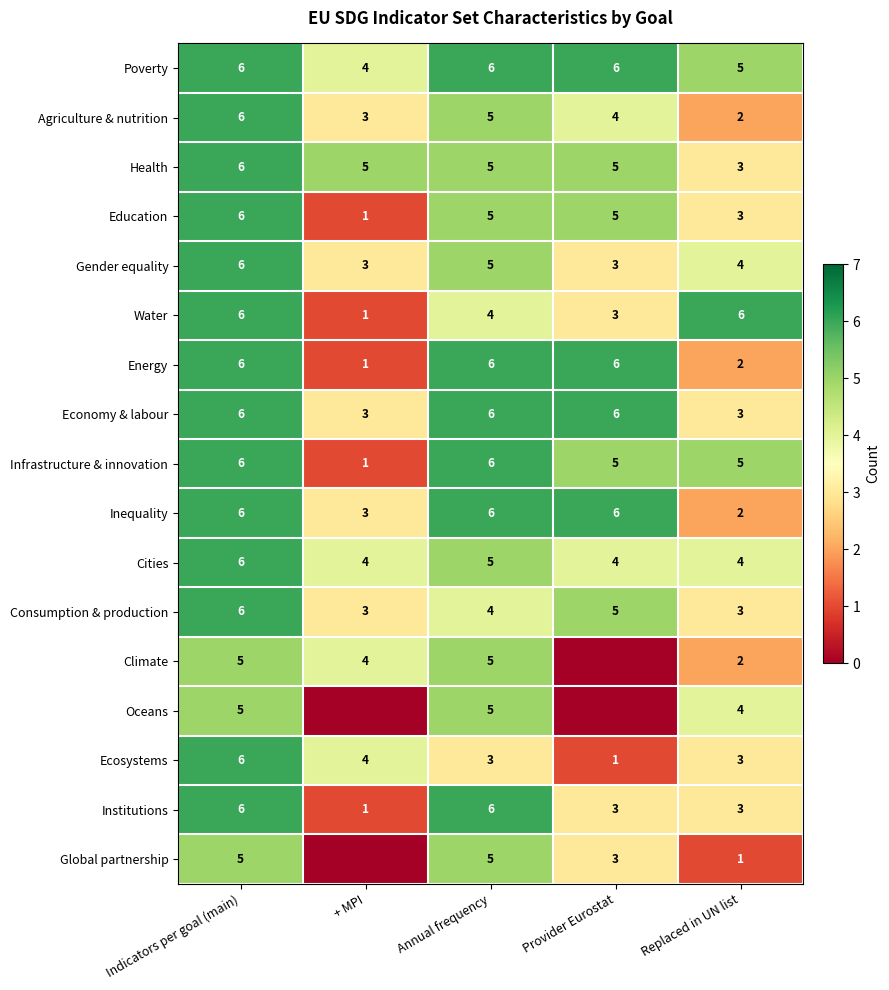

What is the difference between the maximum and second lowest values in the Economy & labour series?

3